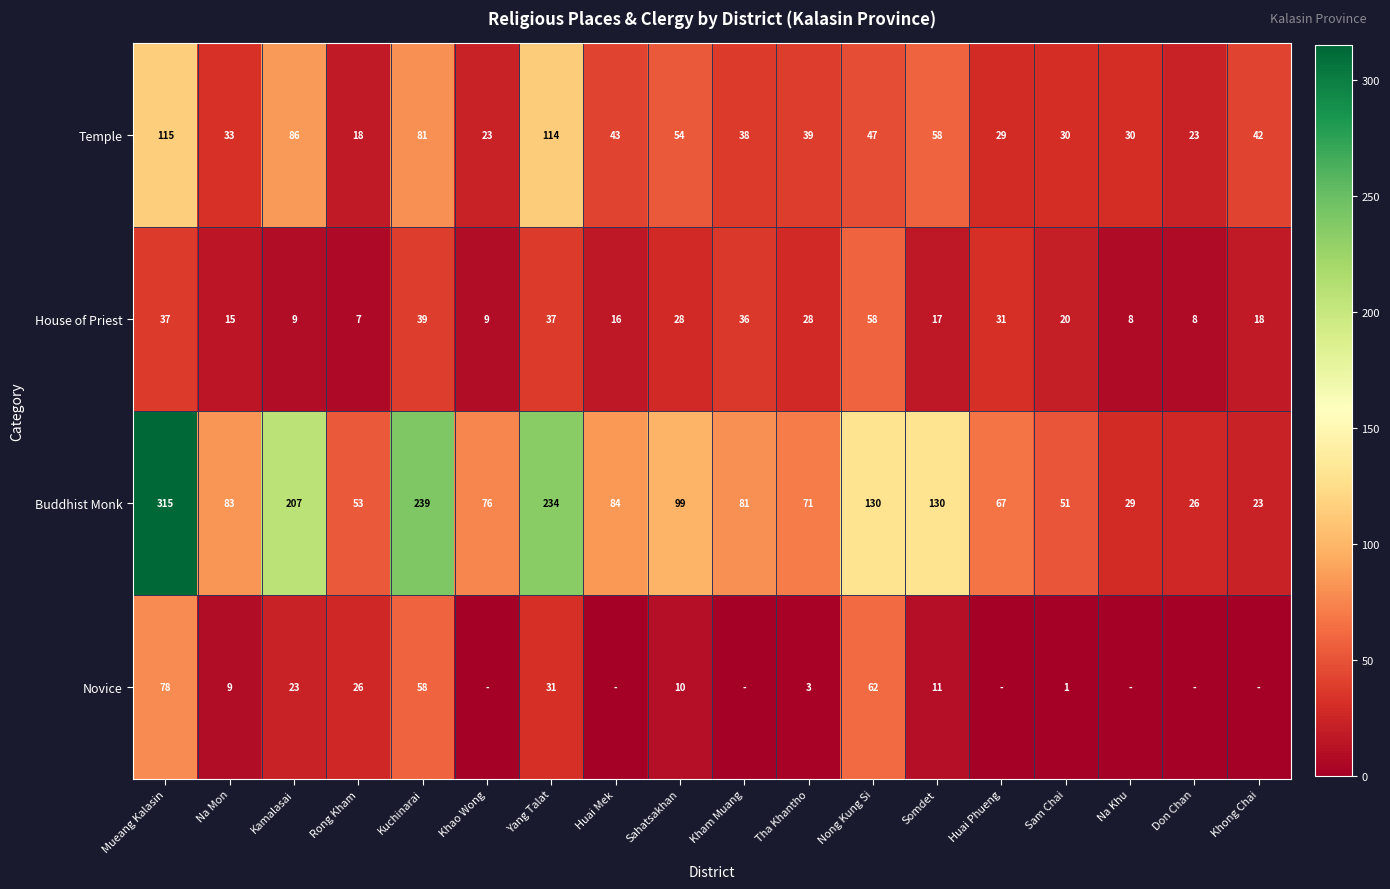

Where is House of Priest nearest to the value 32?

Huai Phueng